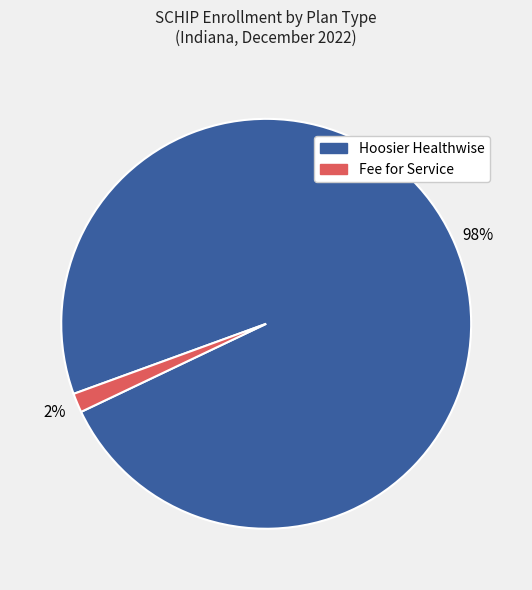

Does any single category account for the majority?

Yes